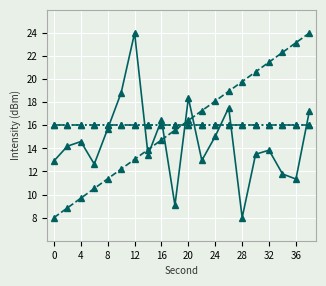

How many categories are shown in the chart?

20